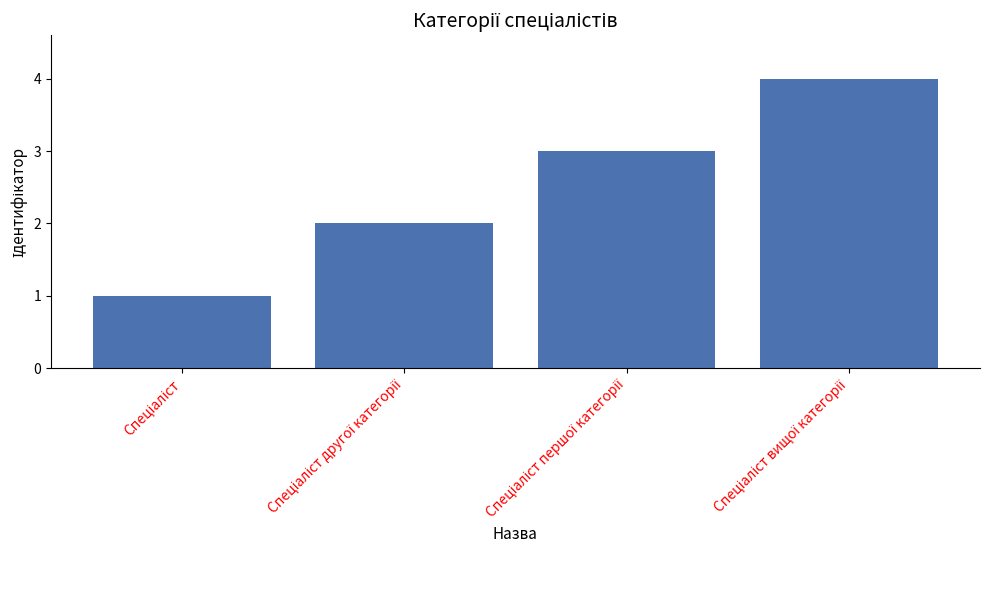

What is the difference between the maximum and minimum values?

3